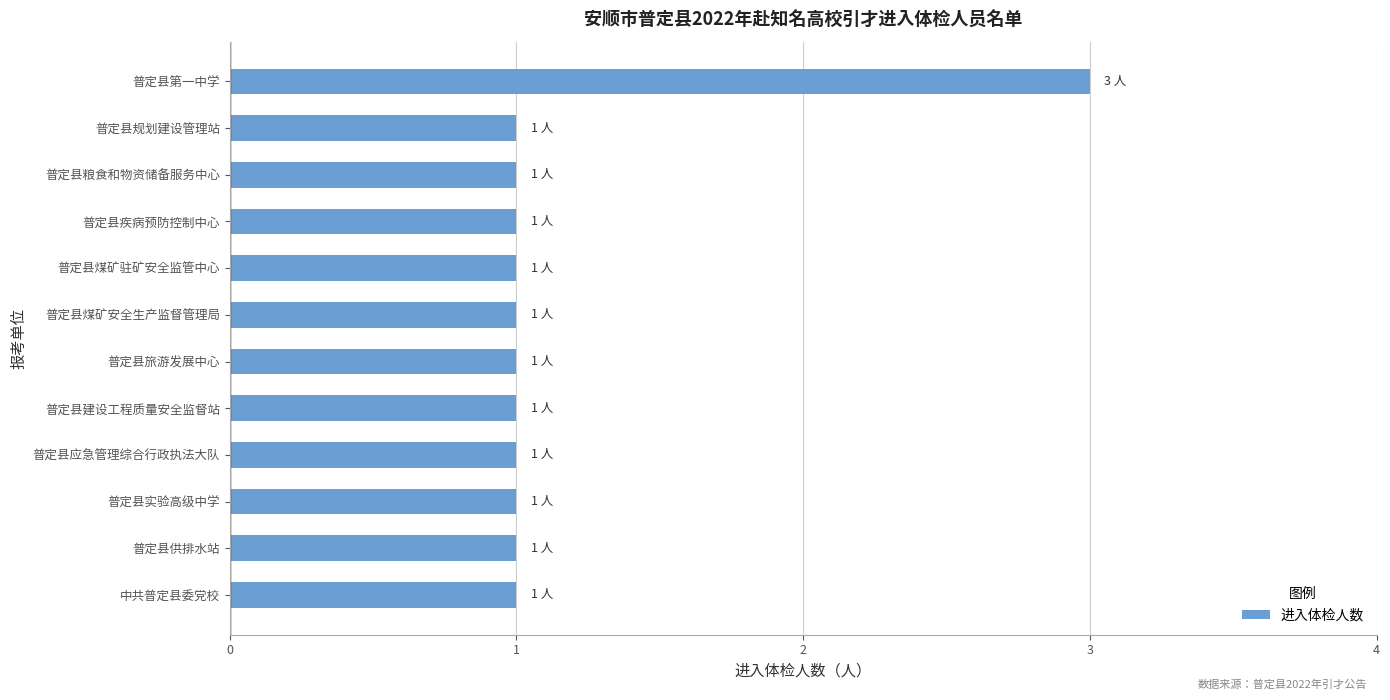

Which label corresponds to the largest value in the chart?

普定县第一中学